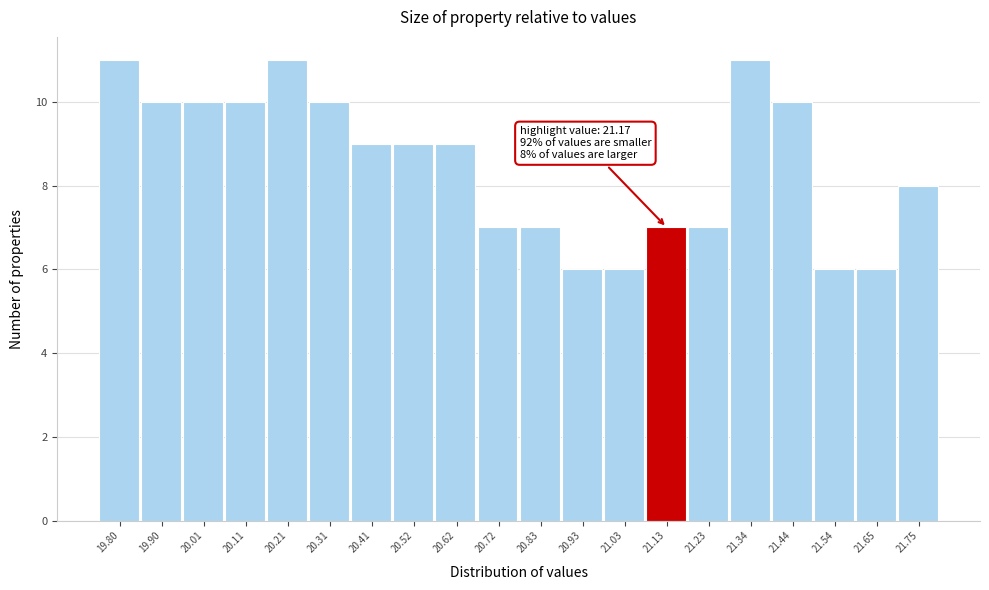

Reading right to left, transcribe all the data shown in this chart.

8	6	6	10	11	7	7	6	6	7	7	9	9	9	10	11	10	10	10	11